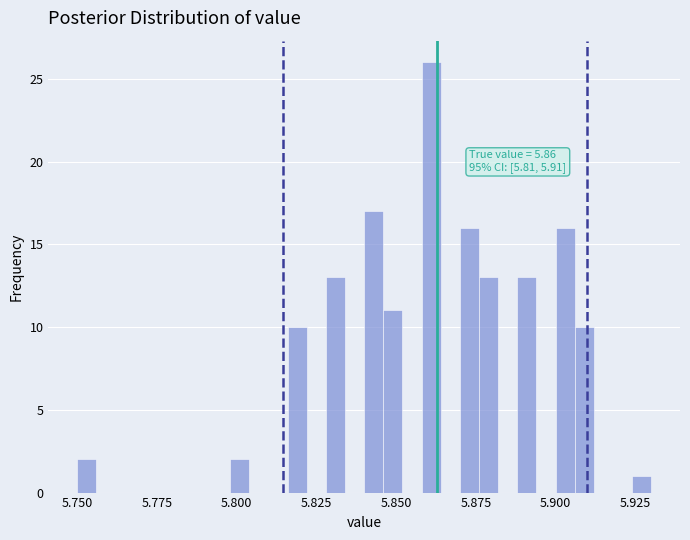

Around what value on the x-axis is the tallest bar? Give the approximate position of its centre, as read against the axis.

5.860